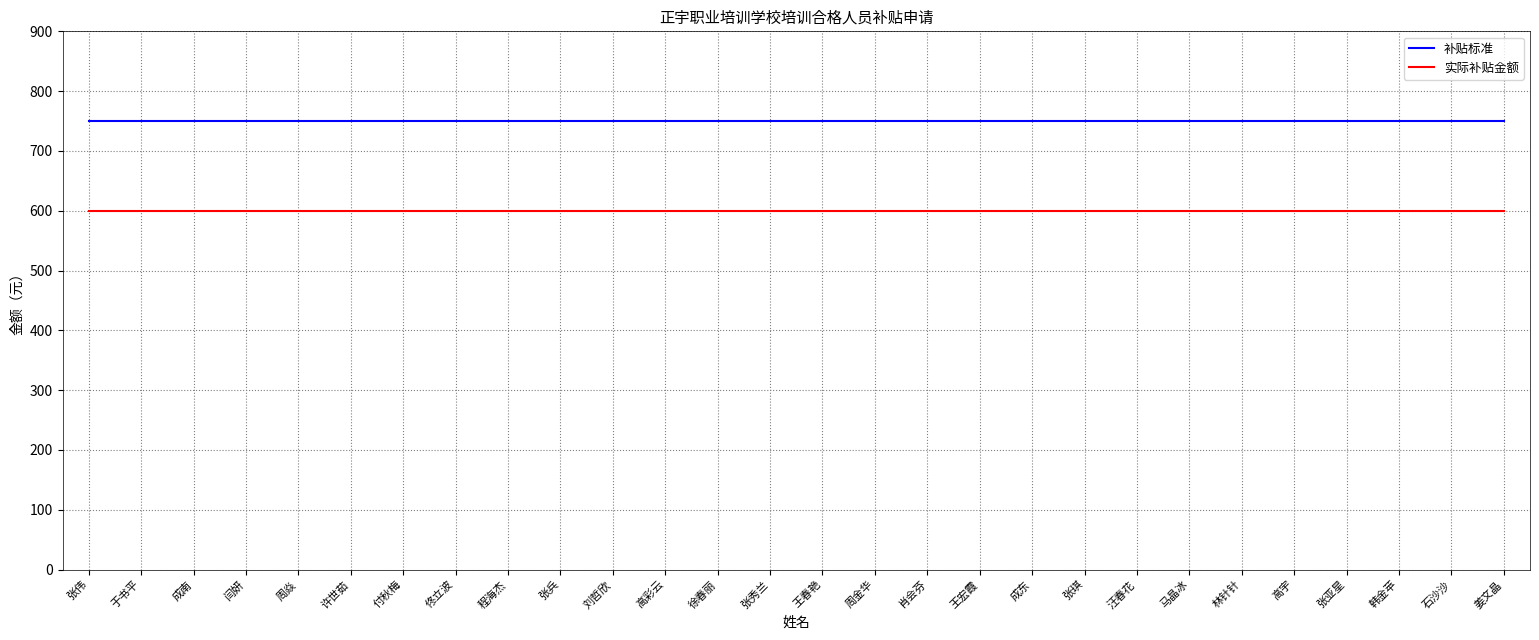

True or false: 实际补贴金额 and 补贴标准 cross at least once.

False